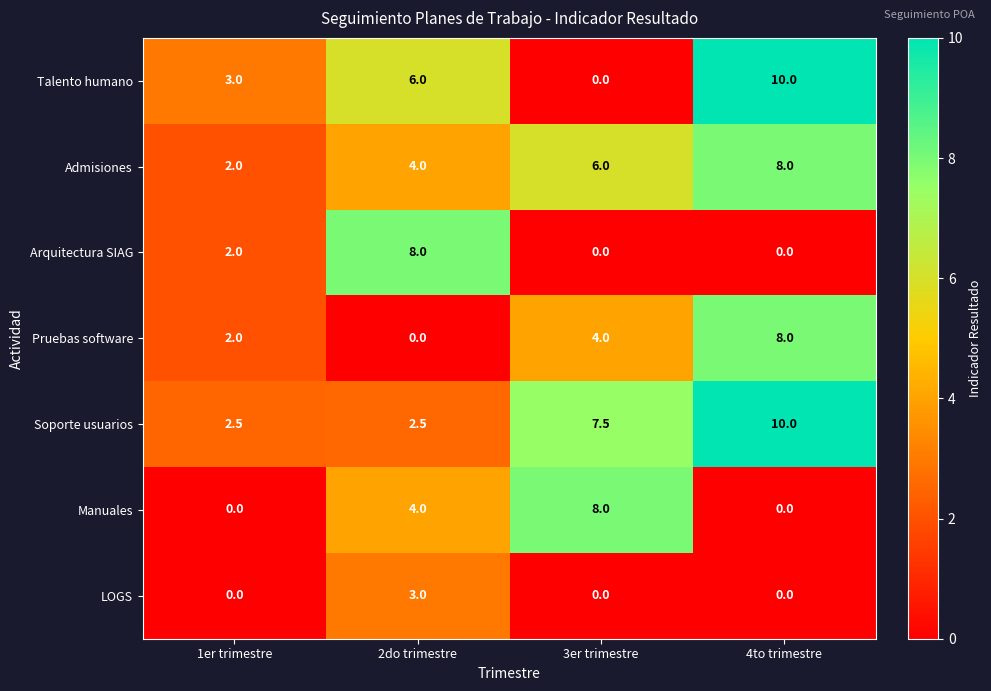

Reading left to right, list all the values displayed in this chart.

Talento humano: 3.0	6.0	0.0	10.0
Admisiones: 2.0	4.0	6.0	8.0
Arquitectura SIAG: 2.0	8.0	0.0	0.0
Pruebas software: 2.0	0.0	4.0	8.0
Soporte usuarios: 2.5	2.5	7.5	10.0
Manuales: 0.0	4.0	8.0	0.0
LOGS: 0.0	3.0	0.0	0.0